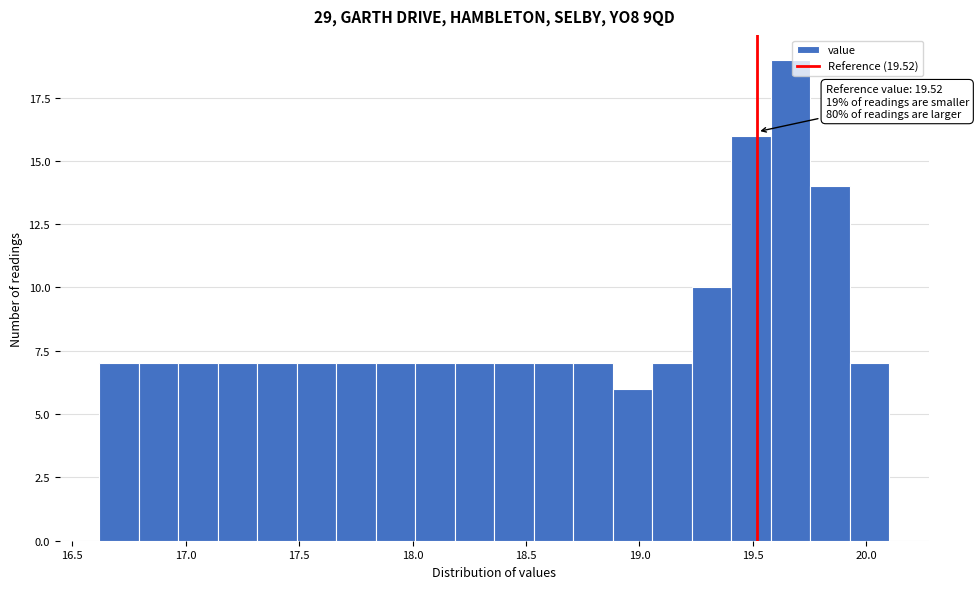

Around what value on the x-axis is the tallest bar? Give the approximate position of its centre, as read against the axis.

19.65